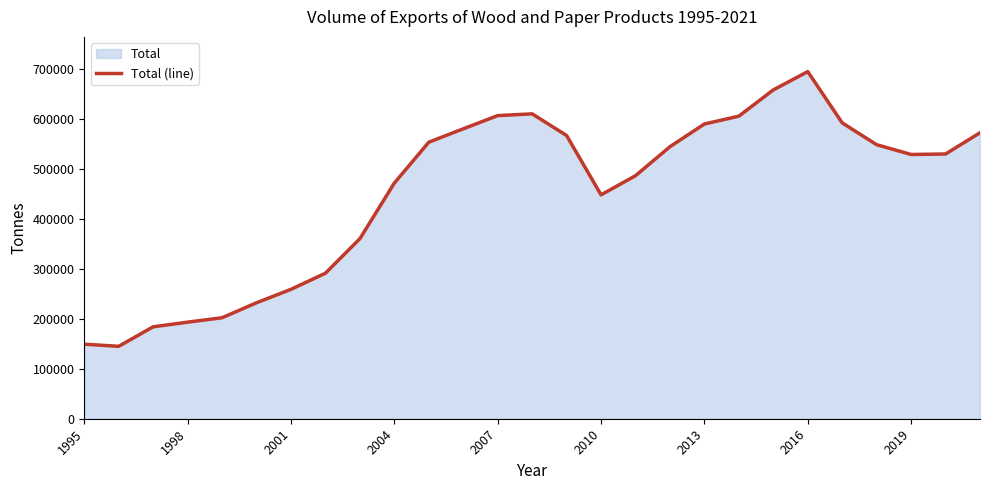

Reading right to left, extract all data points from this chart.

572803	530289	529301	548891	592614	695307	658629	606030	590351	544854	486771	448465	567279	610693	607136	580709	553935	471997	360643	291458	259179	232287	202287	193426	184165	145040	149269